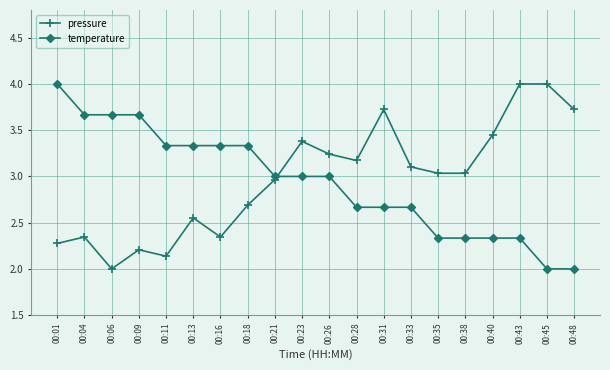

Which series changed the most between 00:35 and 00:45?

pressure